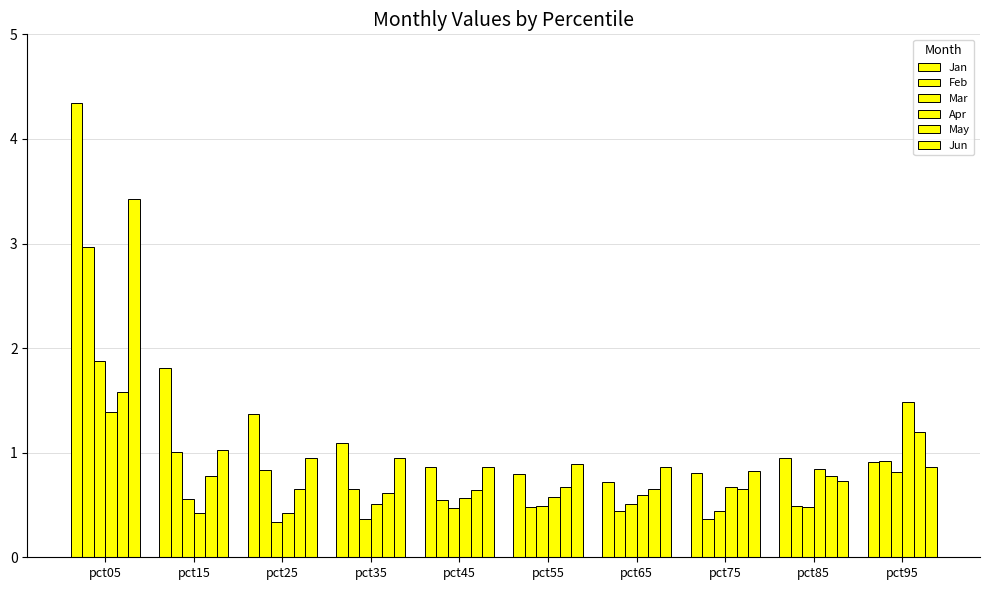

Which series has the largest total across all categories?

Jan